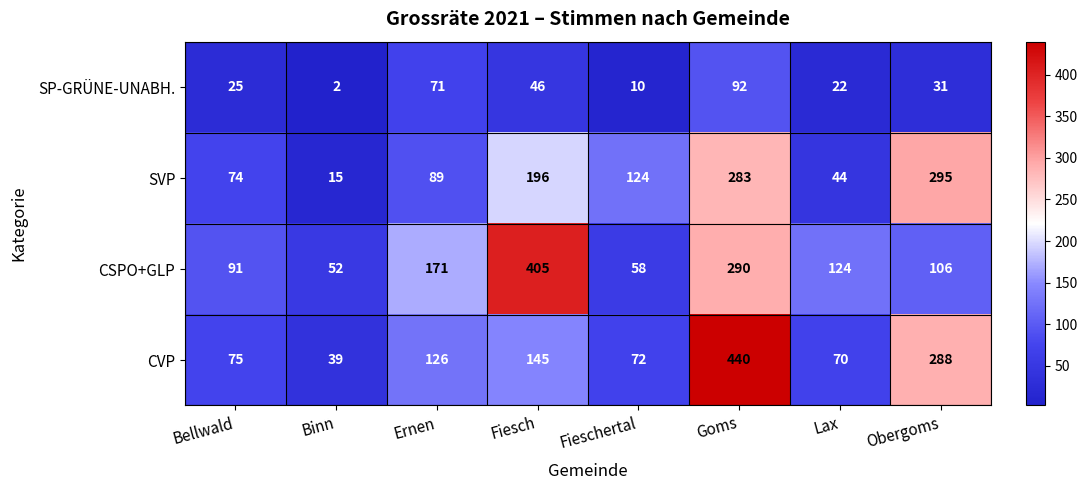

The CSPO+GLP series shows 106 at Obergoms. True or false?

True